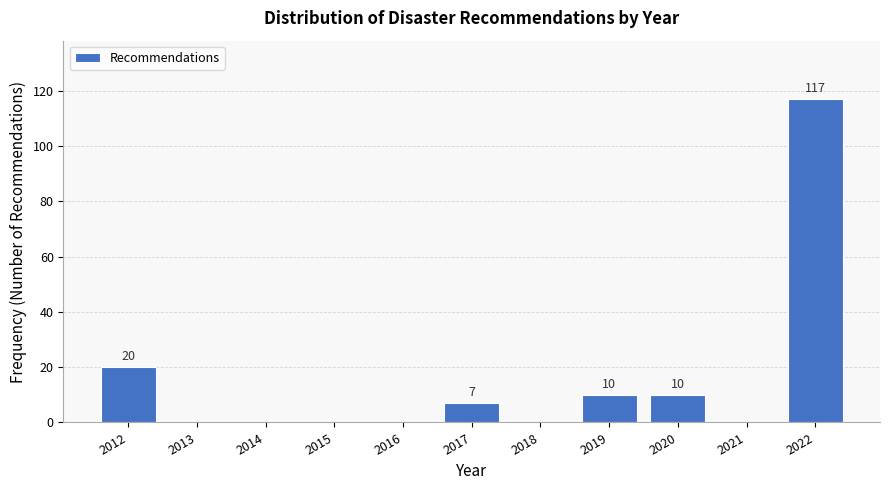

Reading right to left, what are all the values shown in this chart?

2022=117	2021=0	2020=10	2019=10	2018=0	2017=7	2016=0	2015=0	2014=0	2013=0	2012=20